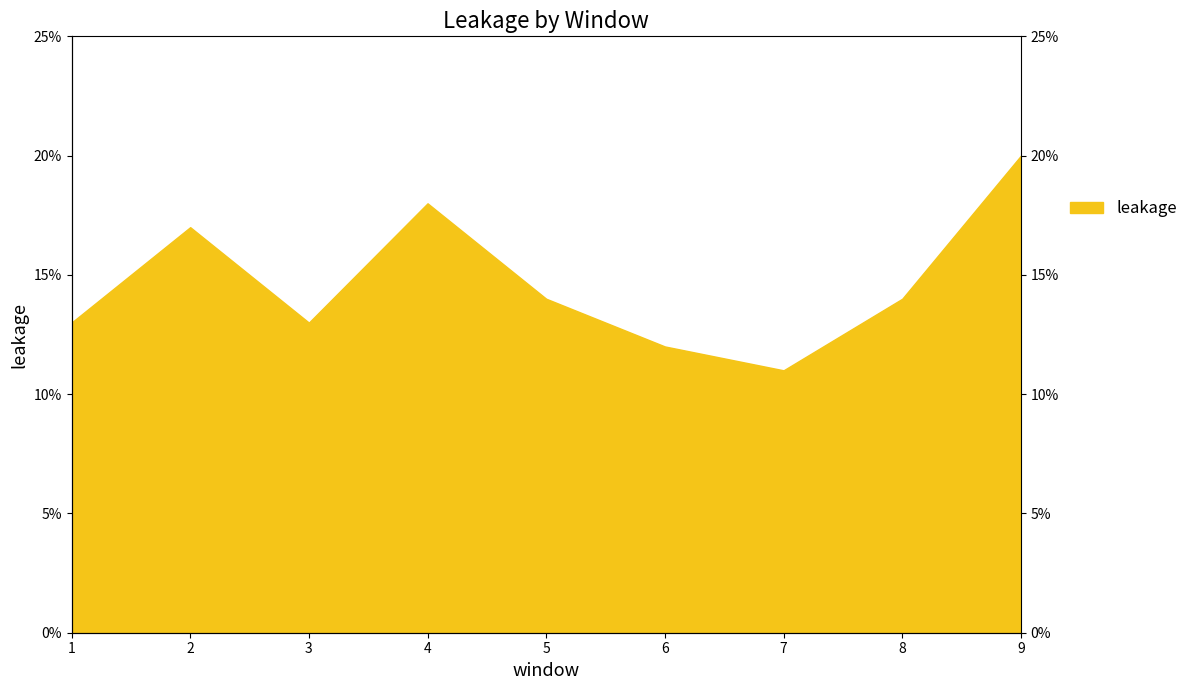

Rank the categories by value from highest to lowest.

9, 4, 2, 5, 8, 1, 3, 6, 7